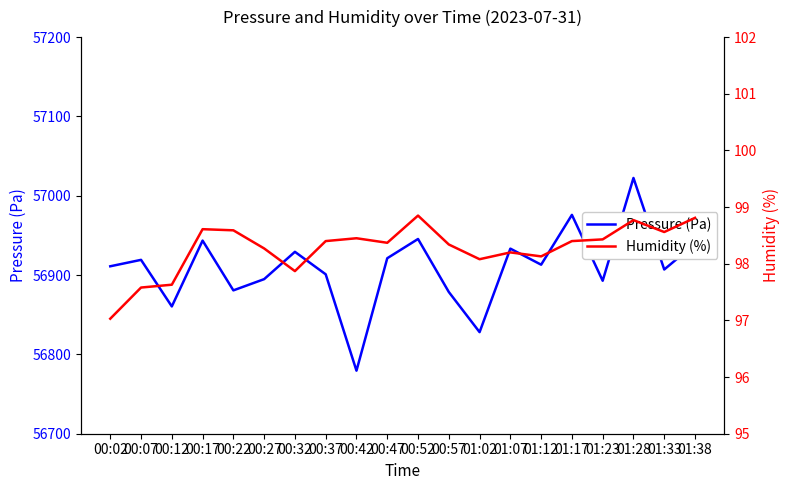

What is the difference between the Pressure (Pa) values at 01:28 and 00:22?

141.7